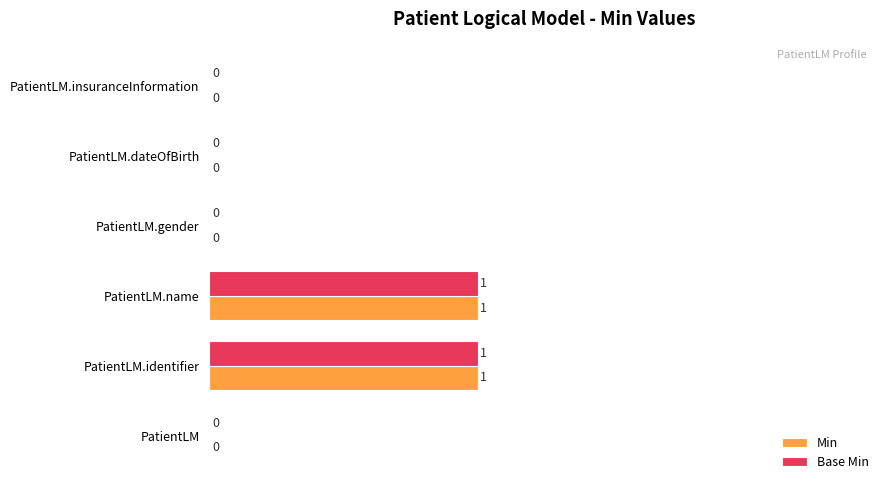

Is the value of Min at PatientLM greater than the value of Base Min at PatientLM.identifier?

No